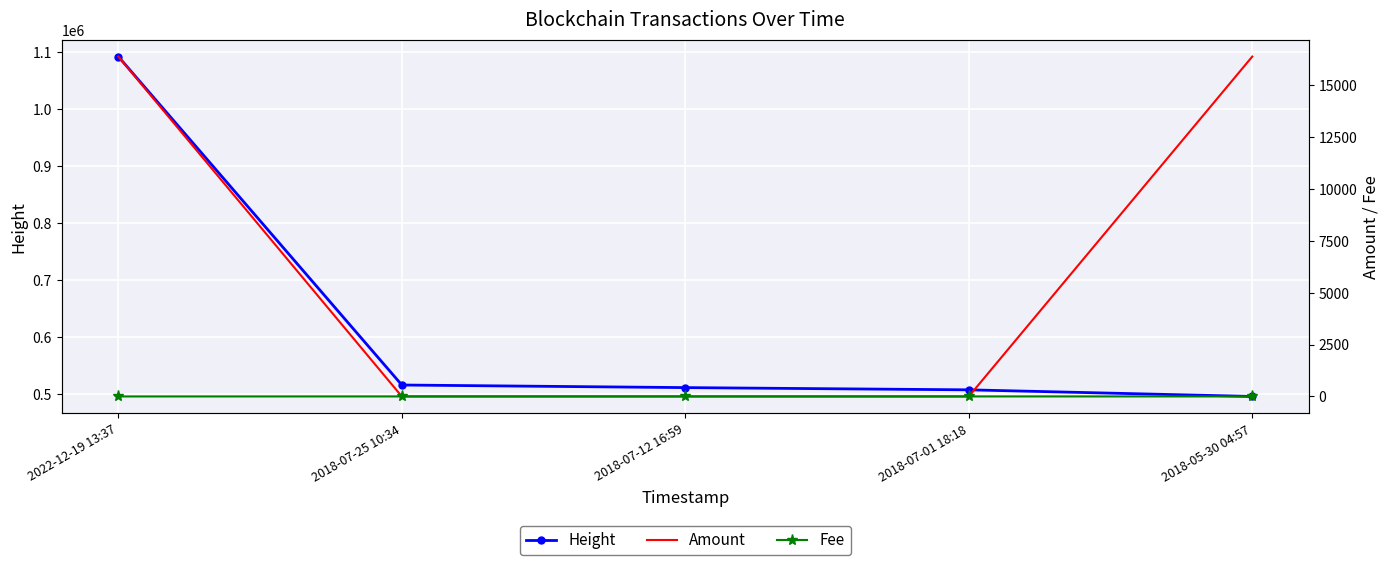

True or false: Fee has more than 1 points higher than both neighbors.

False